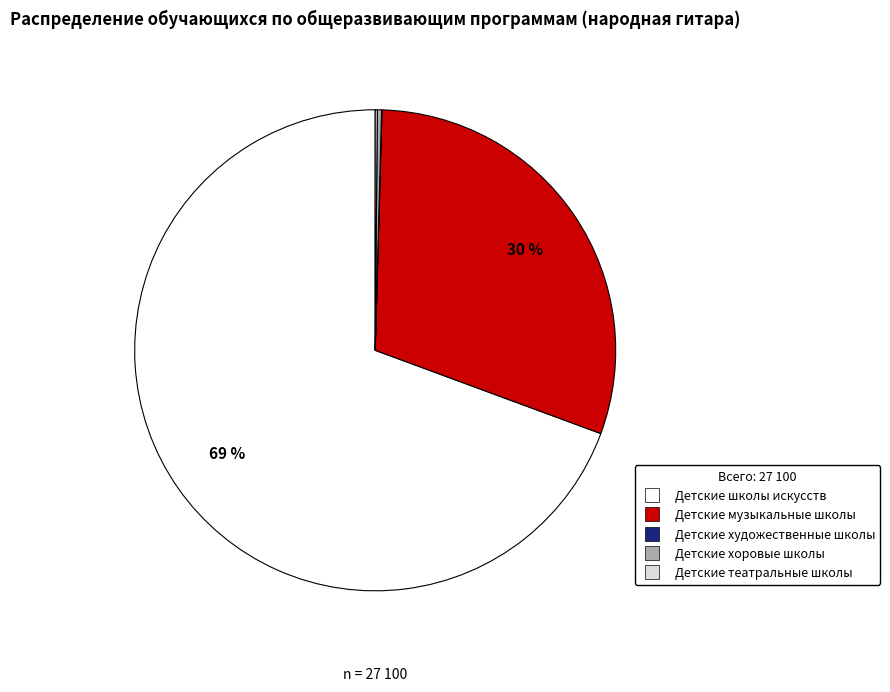

Which has a higher value, Детские школы искусств or Детские хоровые школы?

Детские школы искусств